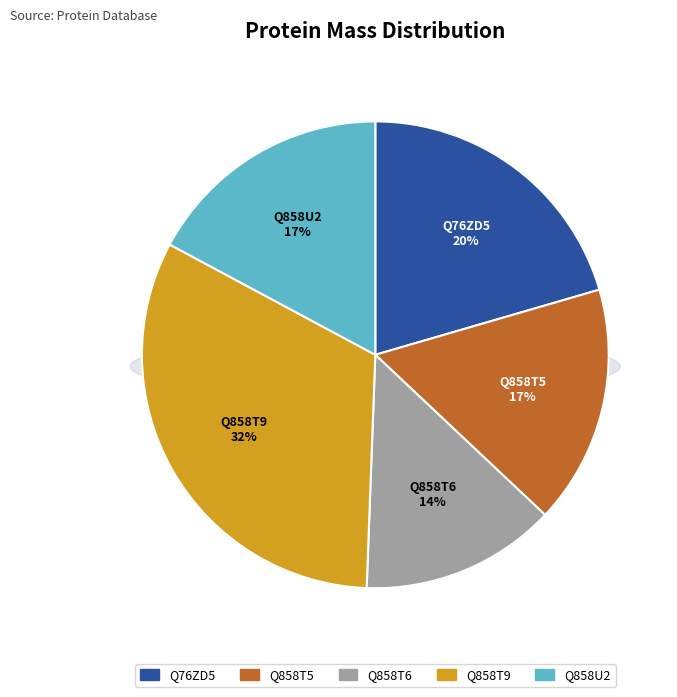

Rank the categories by value from lowest to highest.

Q858T6, Q858T5, Q858U2, Q76ZD5, Q858T9